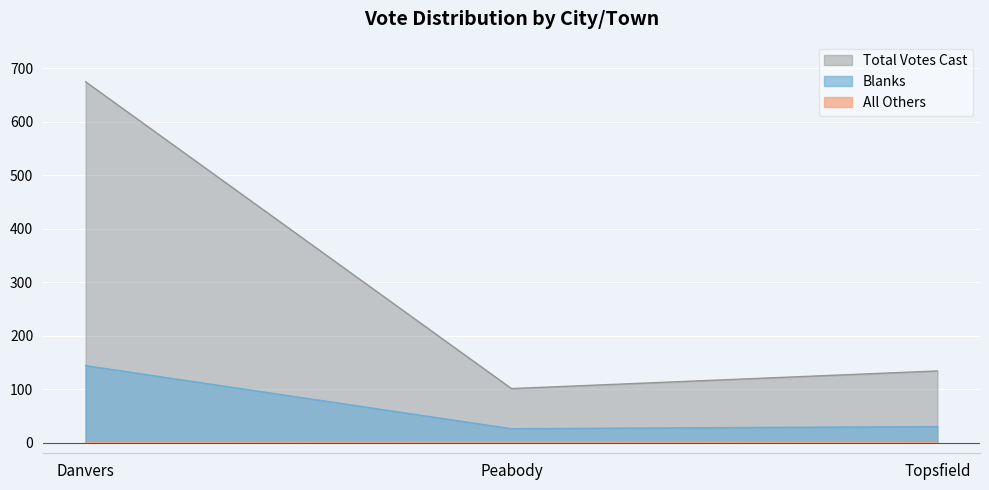

What is the difference between the All Others values at Peabody and Danvers?

1